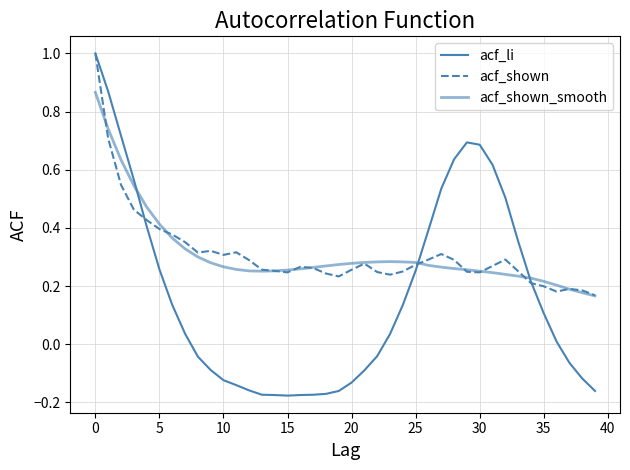

Does the chart have visible grid lines?

Yes